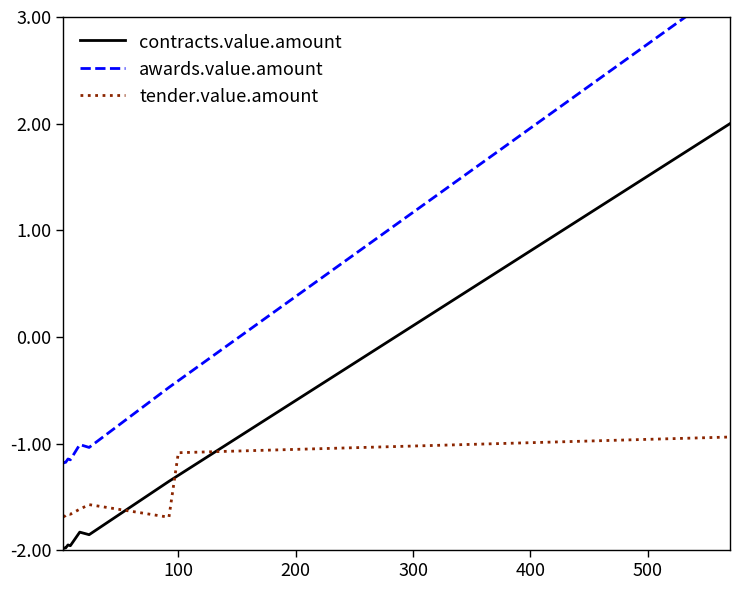

What is the minimum value for contracts.value.amount?

-2.0